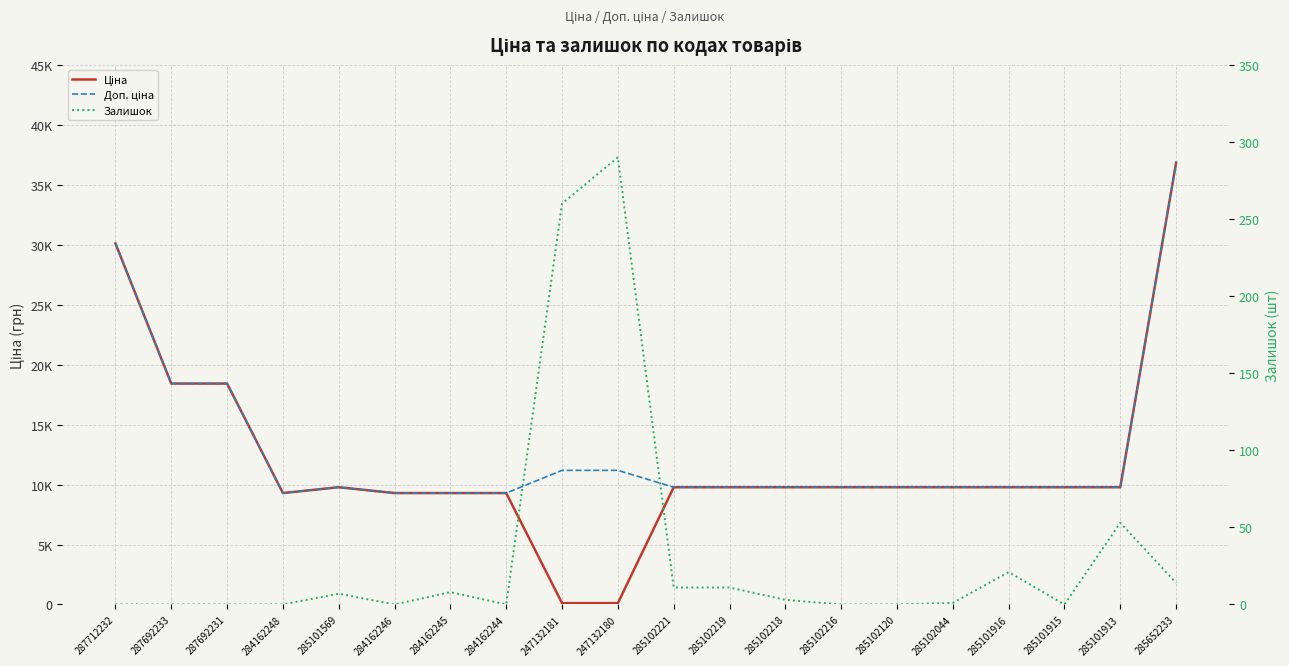

What is the total value across all series at 247132181?

11553.8